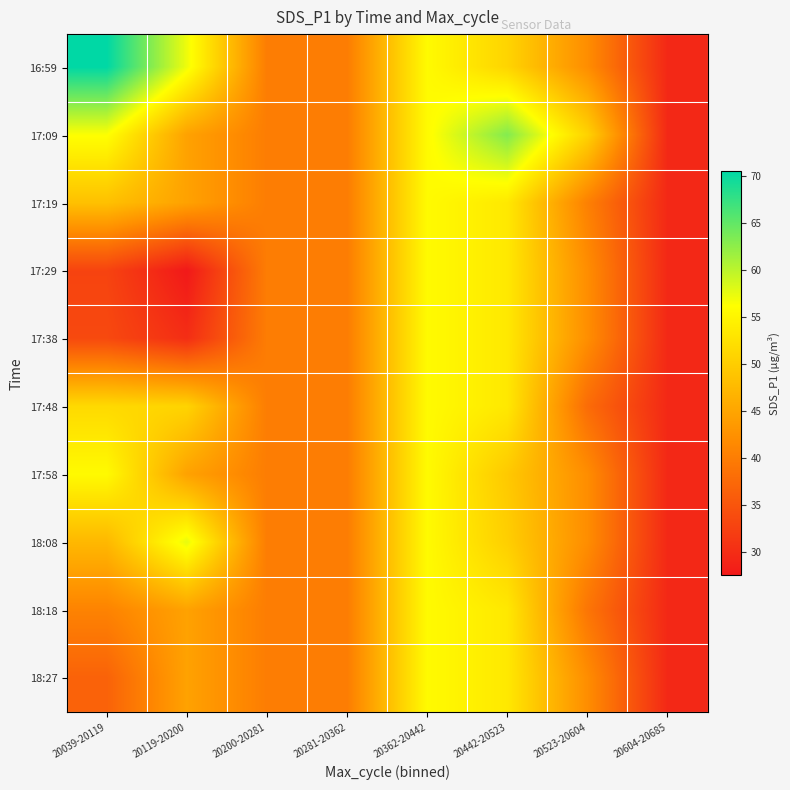

At how many categories does at least one series exceed 46?

5